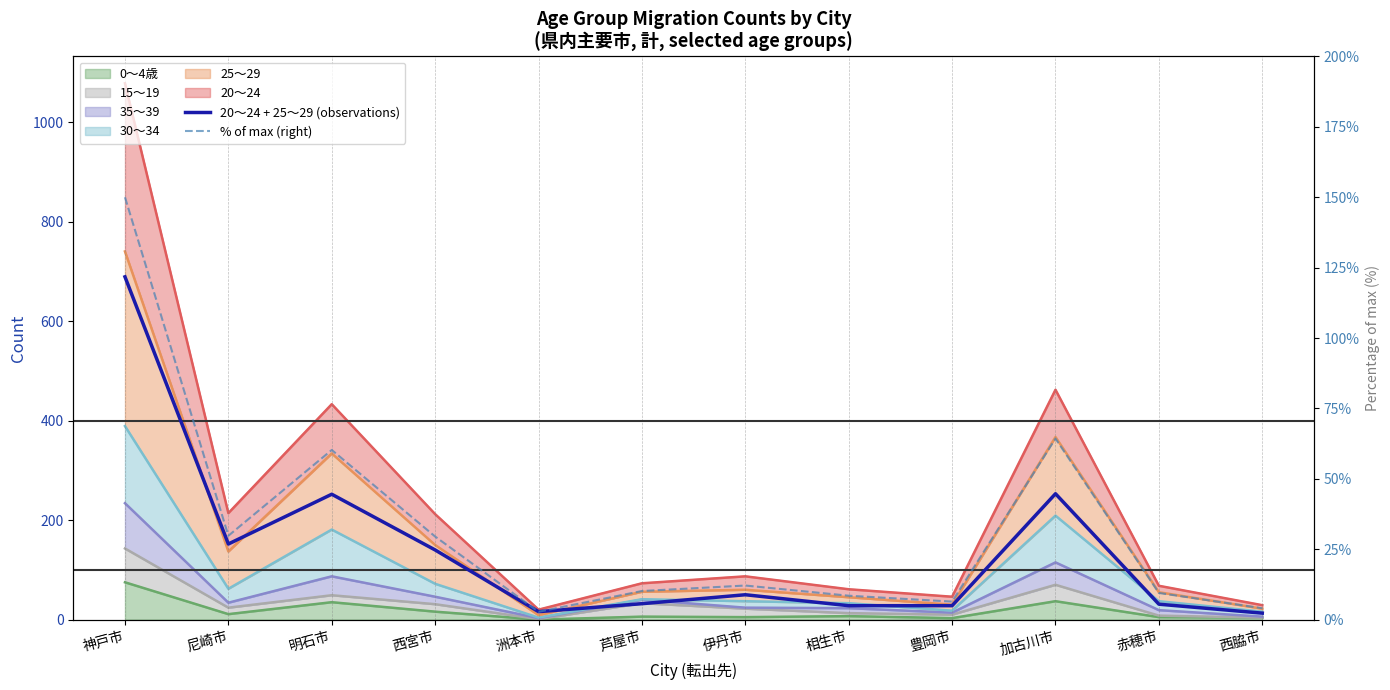

Is it true that 20～24 + 25～29 (observations) equals 28.0 at 相生市?

True